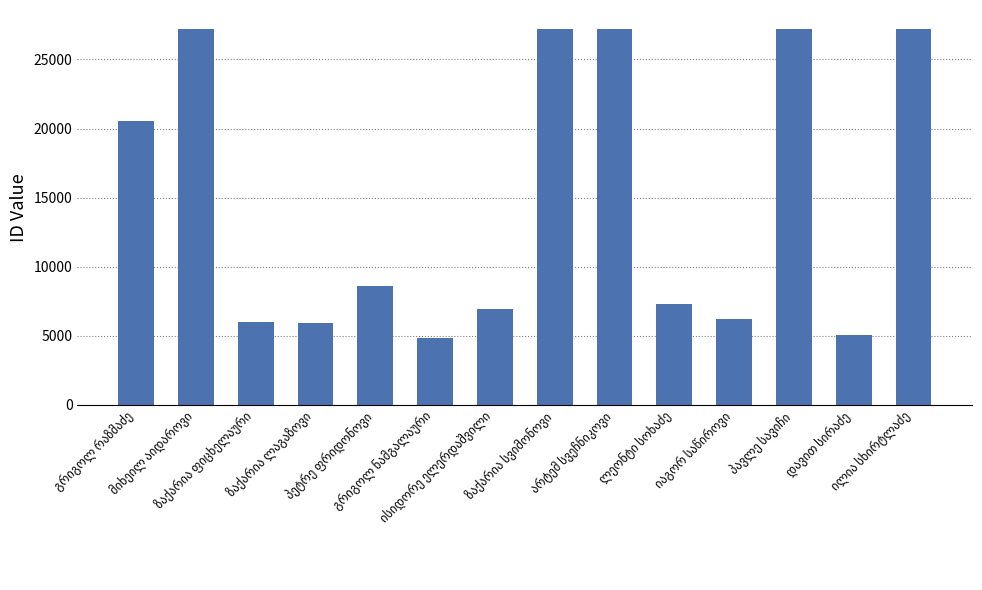

What is the sum of all values?

207442